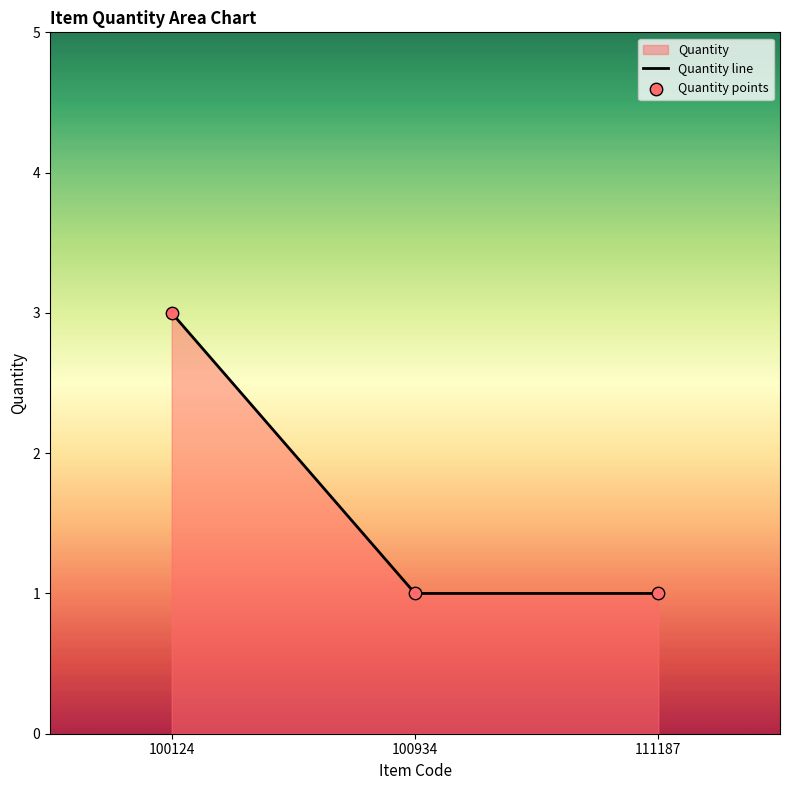

Which has a higher value, 100934 or 111187?

100934